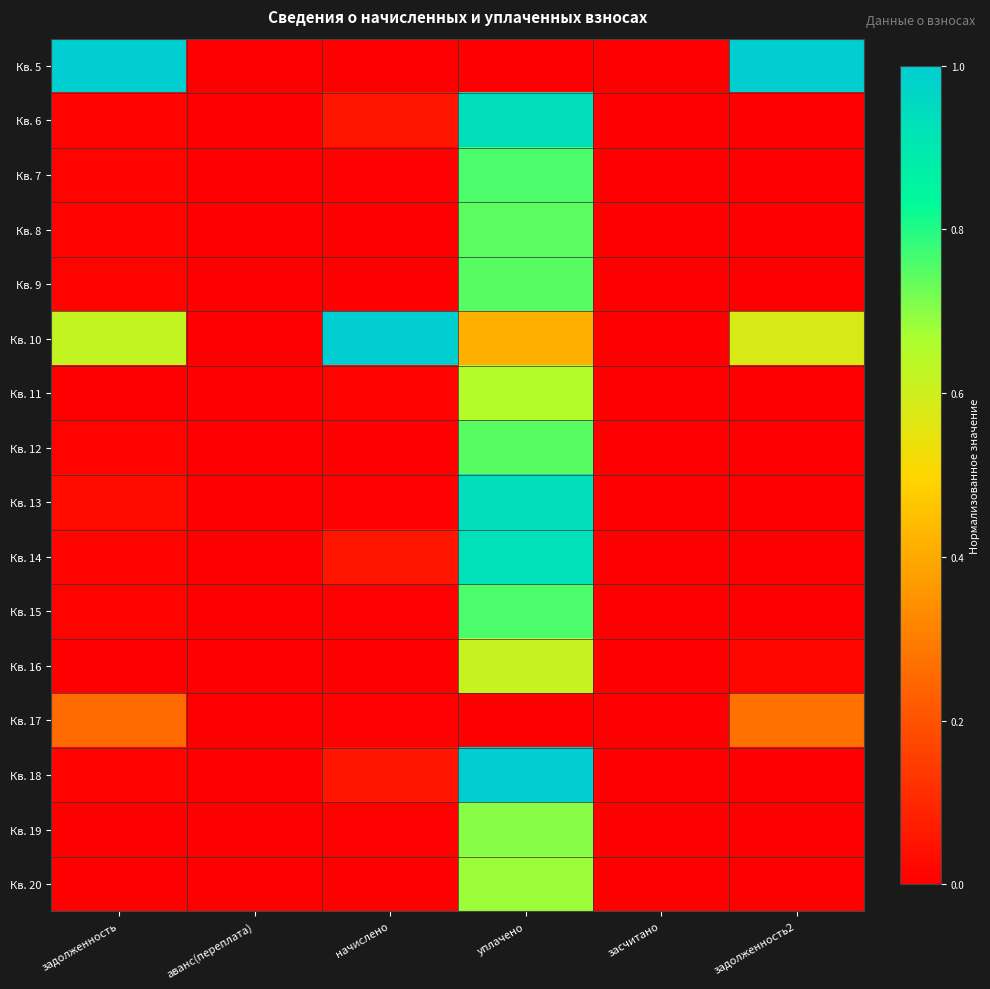

At which category is the sum across all series the highest?

уплачено